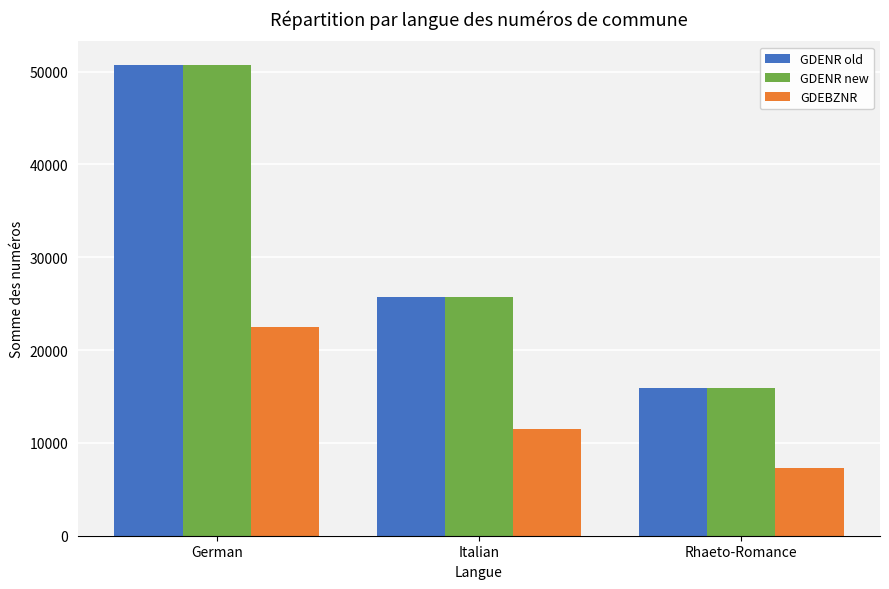

At which label is GDENR new closest to 33332?

Italian